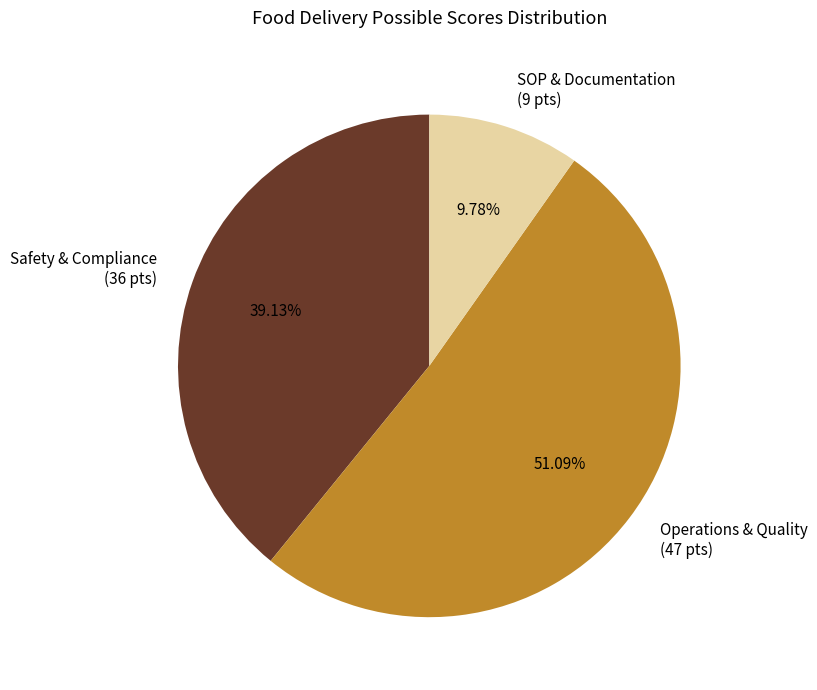

What is the majority slice?

Operations & Quality (47 pts)